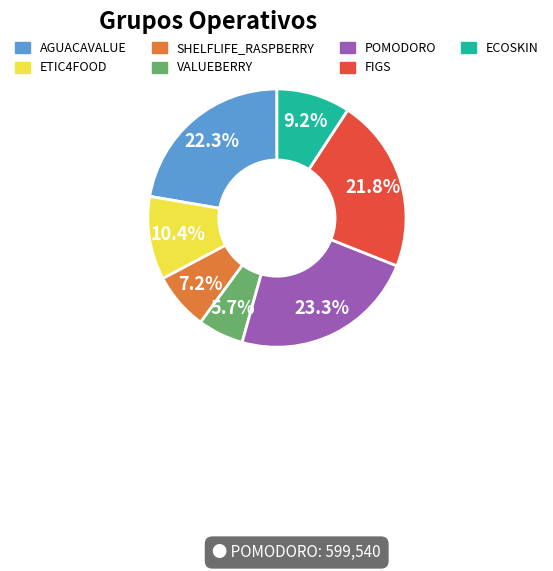

Which slice is the largest?

POMODORO